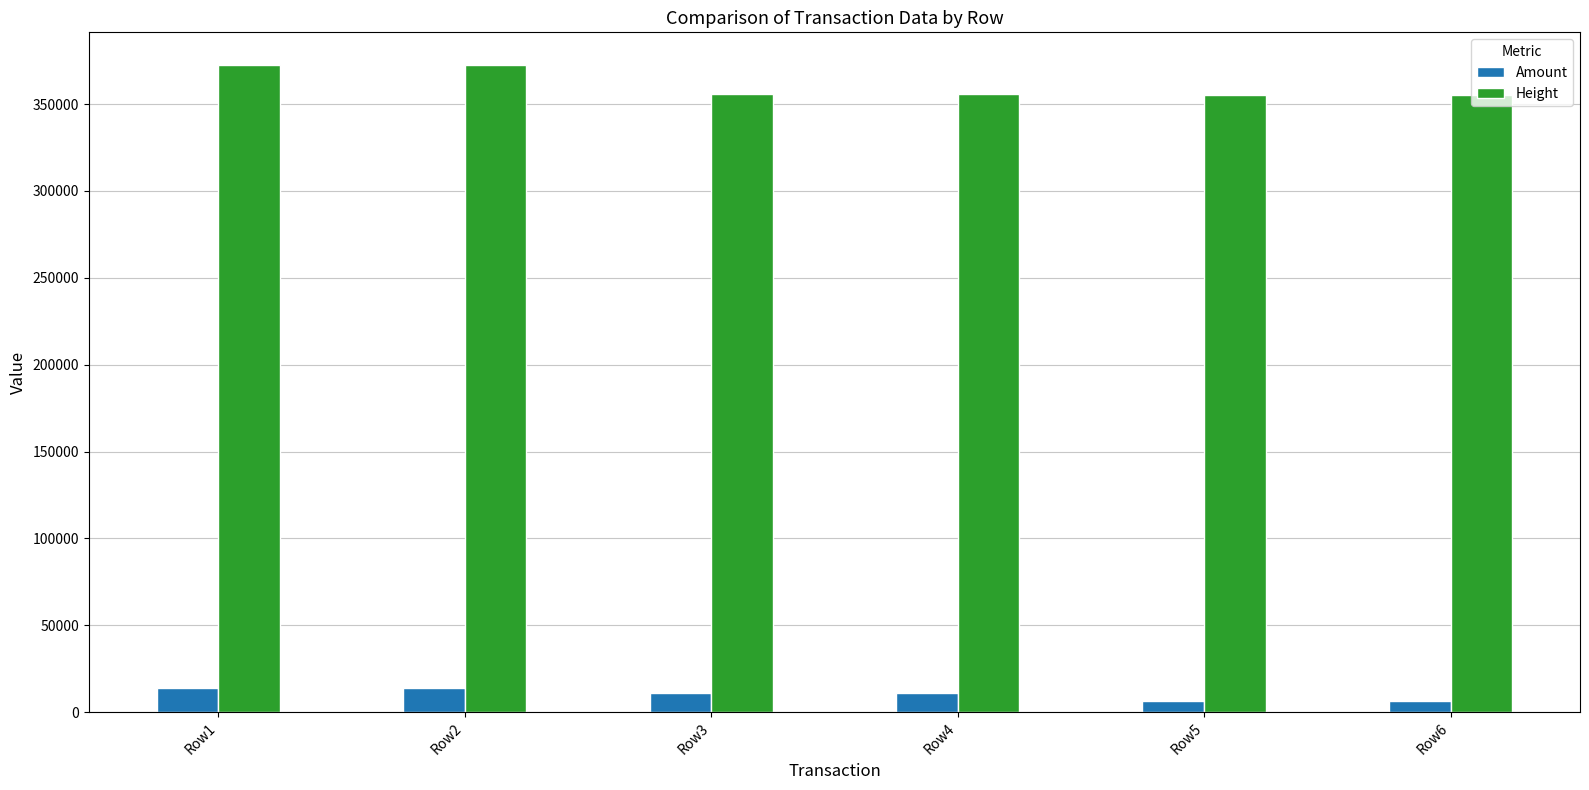

Count the number of categories in the chart.

6